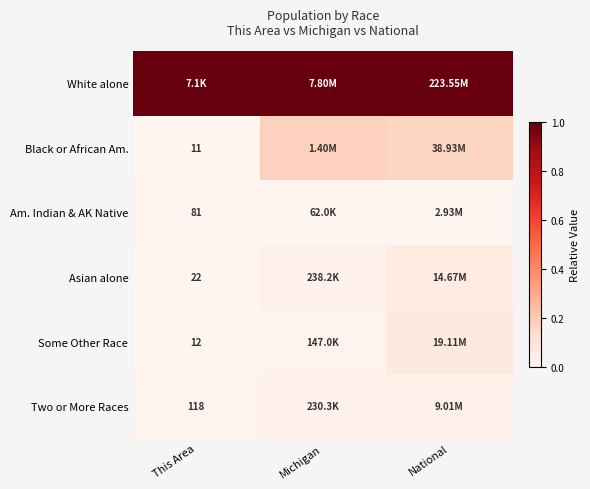

Rank the series by their maximum value, from lowest to highest.

Am. Indian & AK Native, Two or More Races, Asian alone, Some Other Race, Black or African Am., White alone